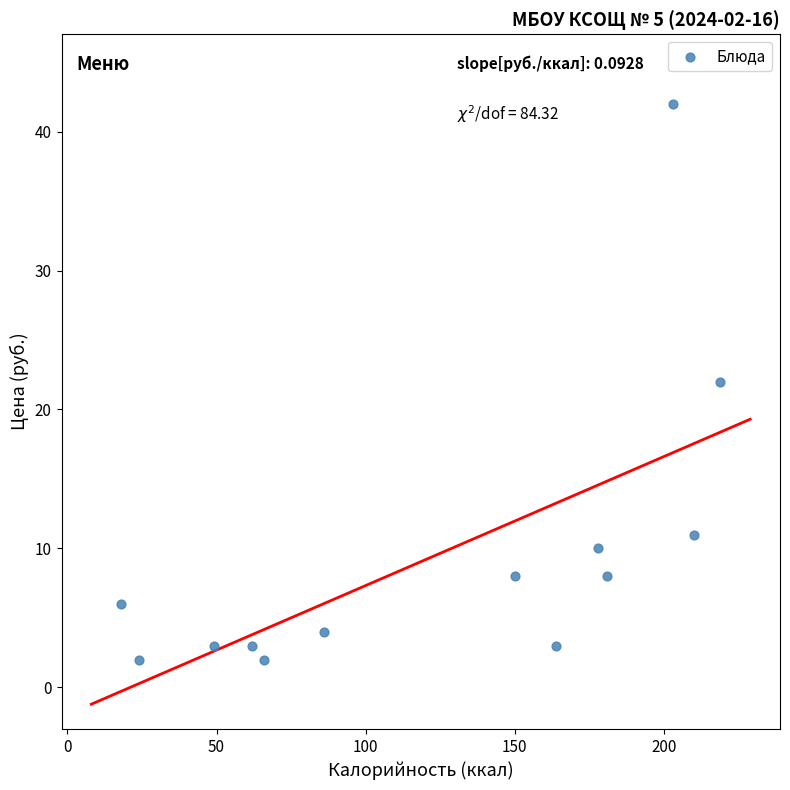

What is the range of Y values (max minus min)?

40